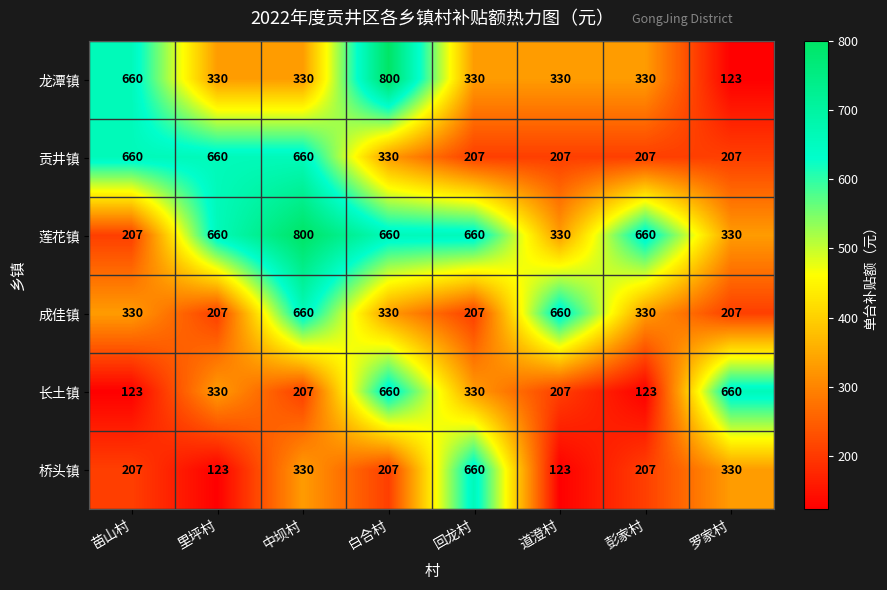

What is the approximate value of 贡井镇 at 白合村, to the nearest 5?

330